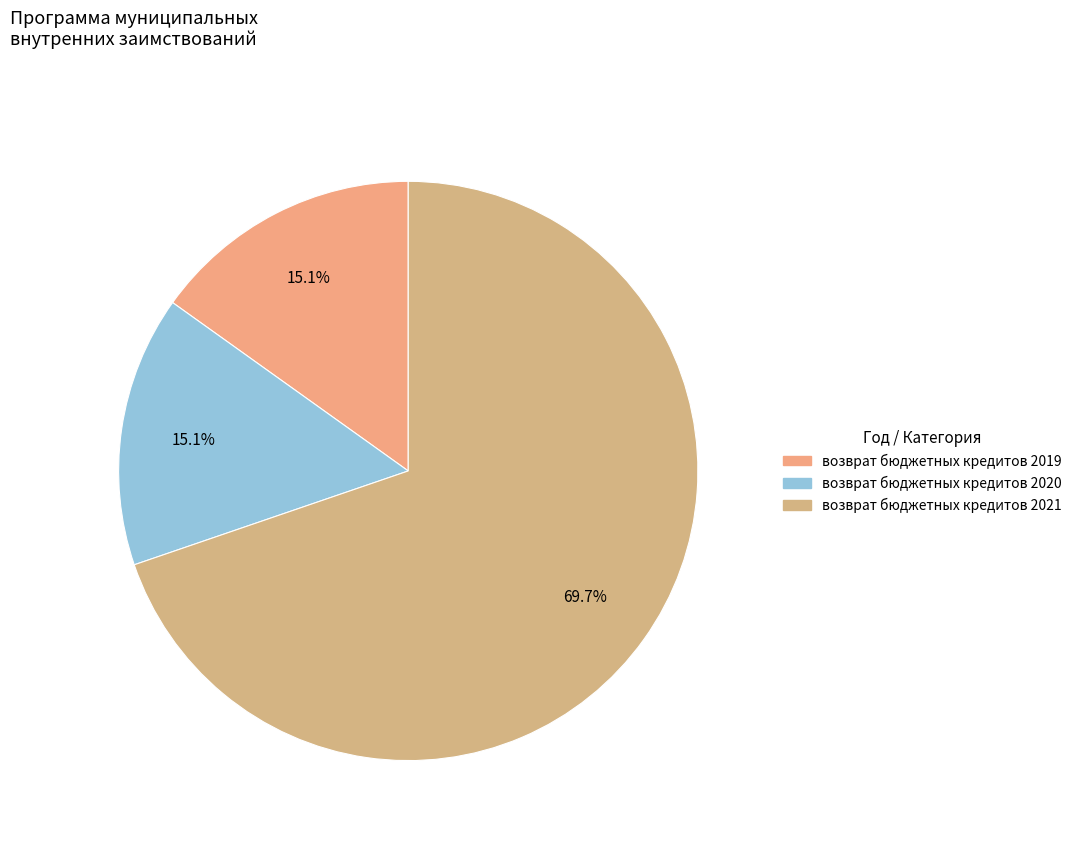

Which slice represents more than half of the pie?

2021